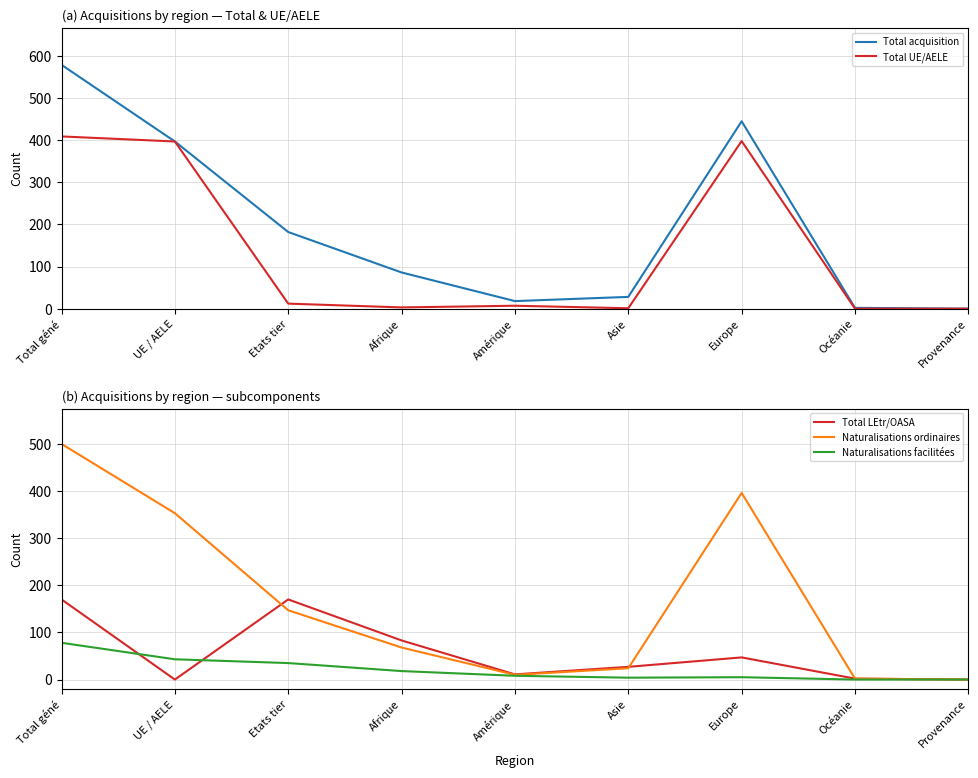

What is the difference between the second highest and minimum values in the Naturalisations ordinaires series?

396